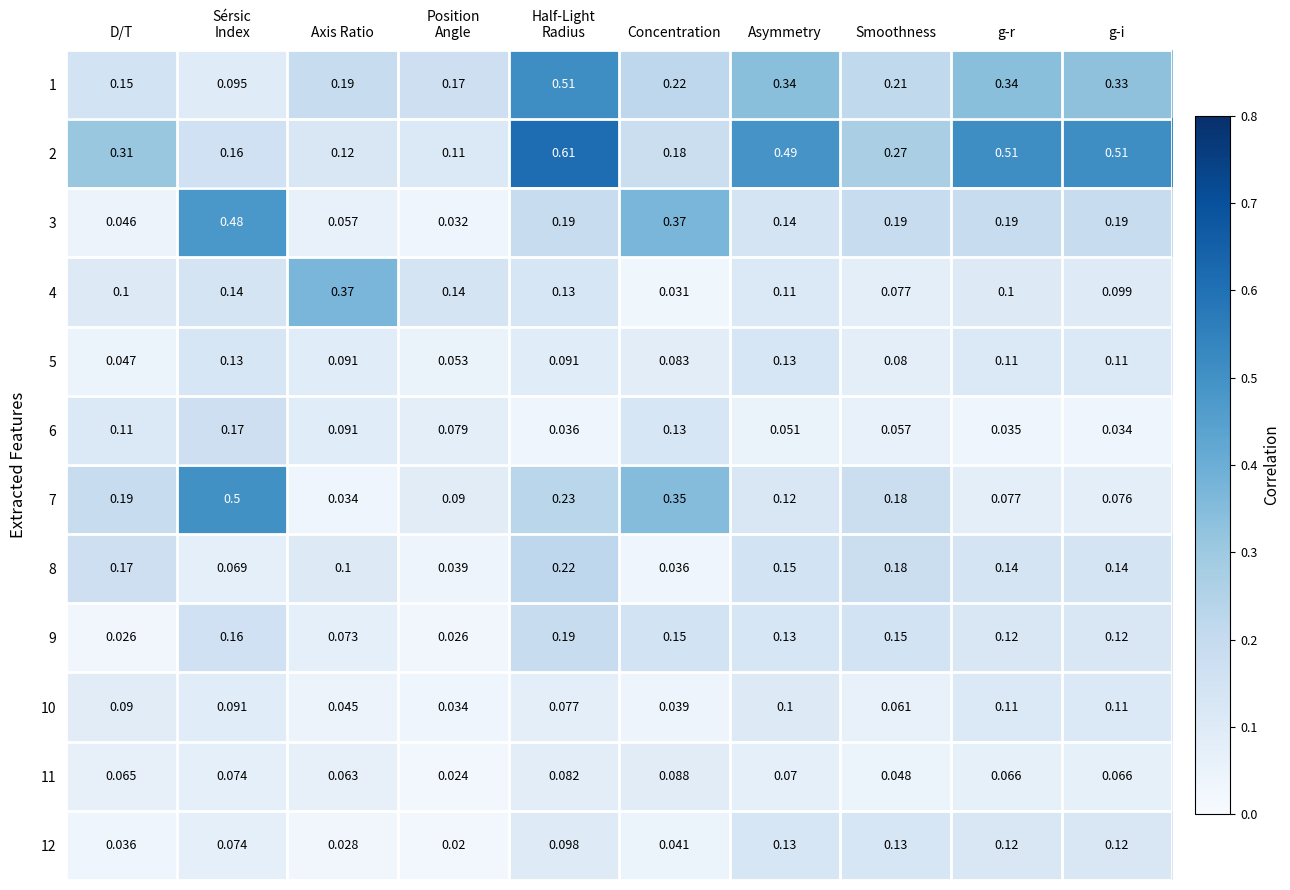

Is the value of 3 at D/T greater than the value of 9 at Axis Ratio?

No